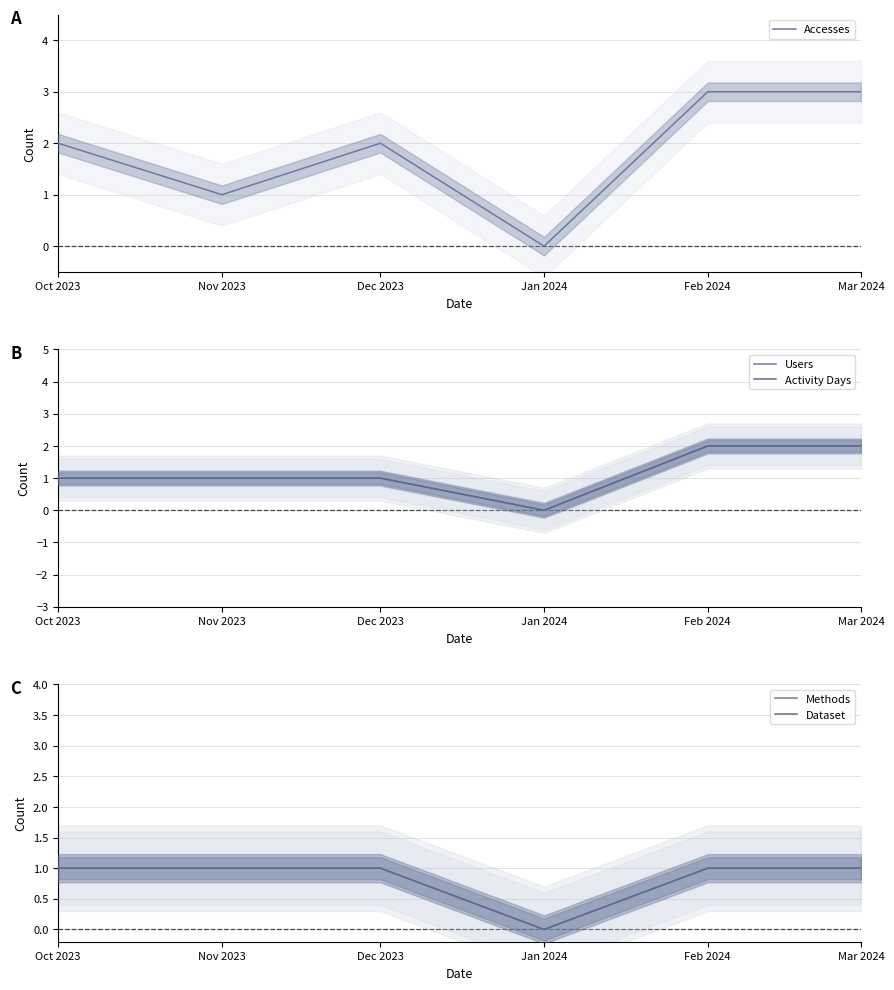

Reading left to right, what are all the values shown in this chart?

Accesses: 2	1	2	0	3	3
Users: 1	1	1	0	2	2
Activity Days: 1	1	1	0	2	2
Methods: 1	1	1	0	1	1
Dataset: 1	1	1	0	1	1